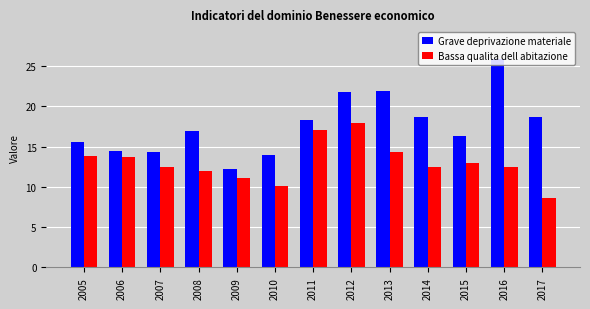

Rank the series at 2006 from highest to lowest value.

Grave deprivazione materiale, Bassa qualita dell abitazione